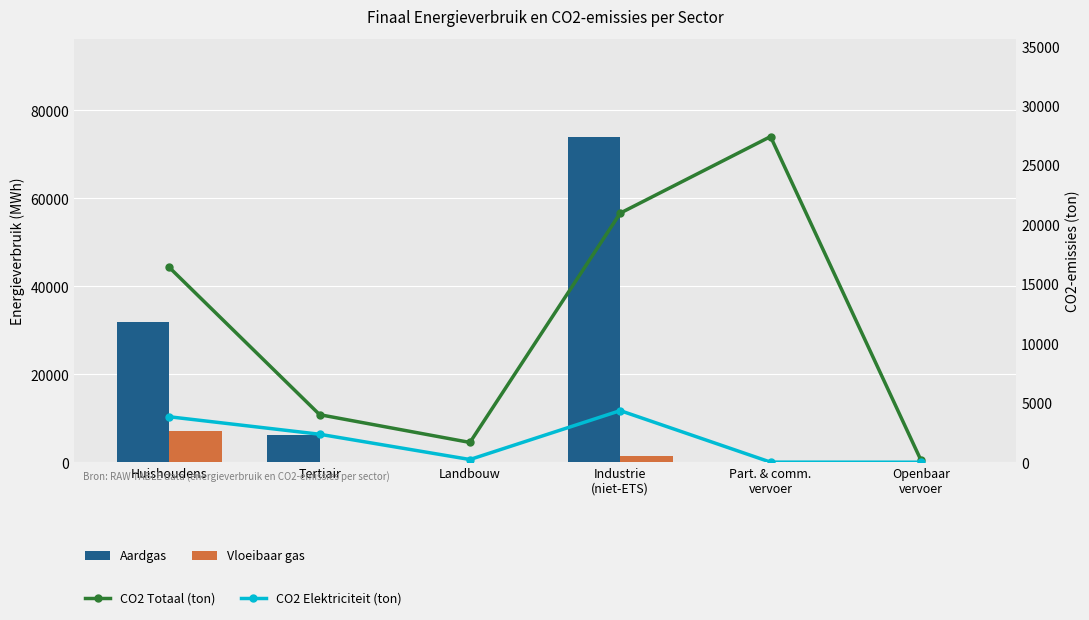

What is the total value across all series at Openbaar
vervoer?

190.5